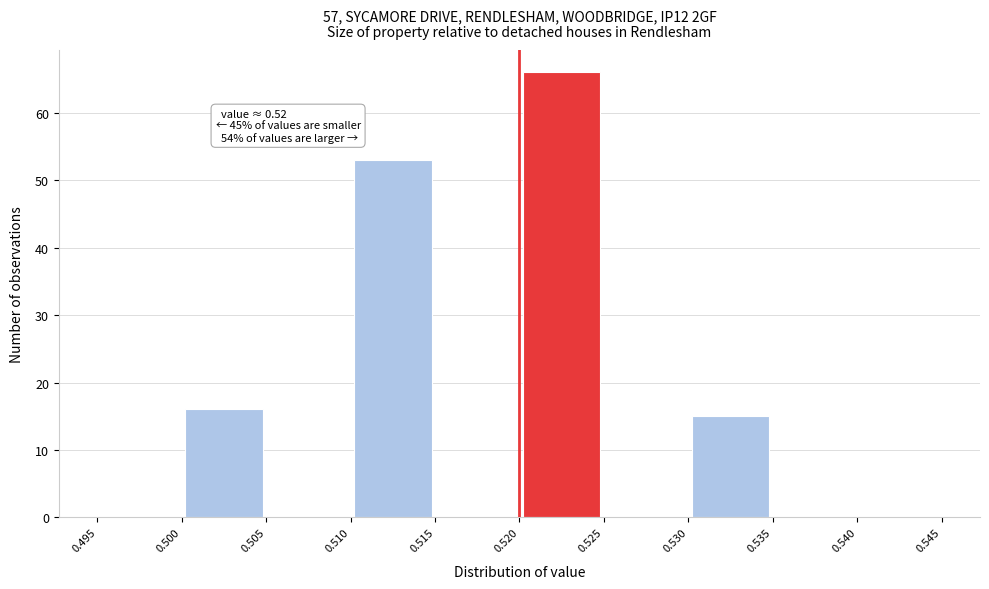

Over which range of the x-axis is the bar tallest?

0.520 to 0.525